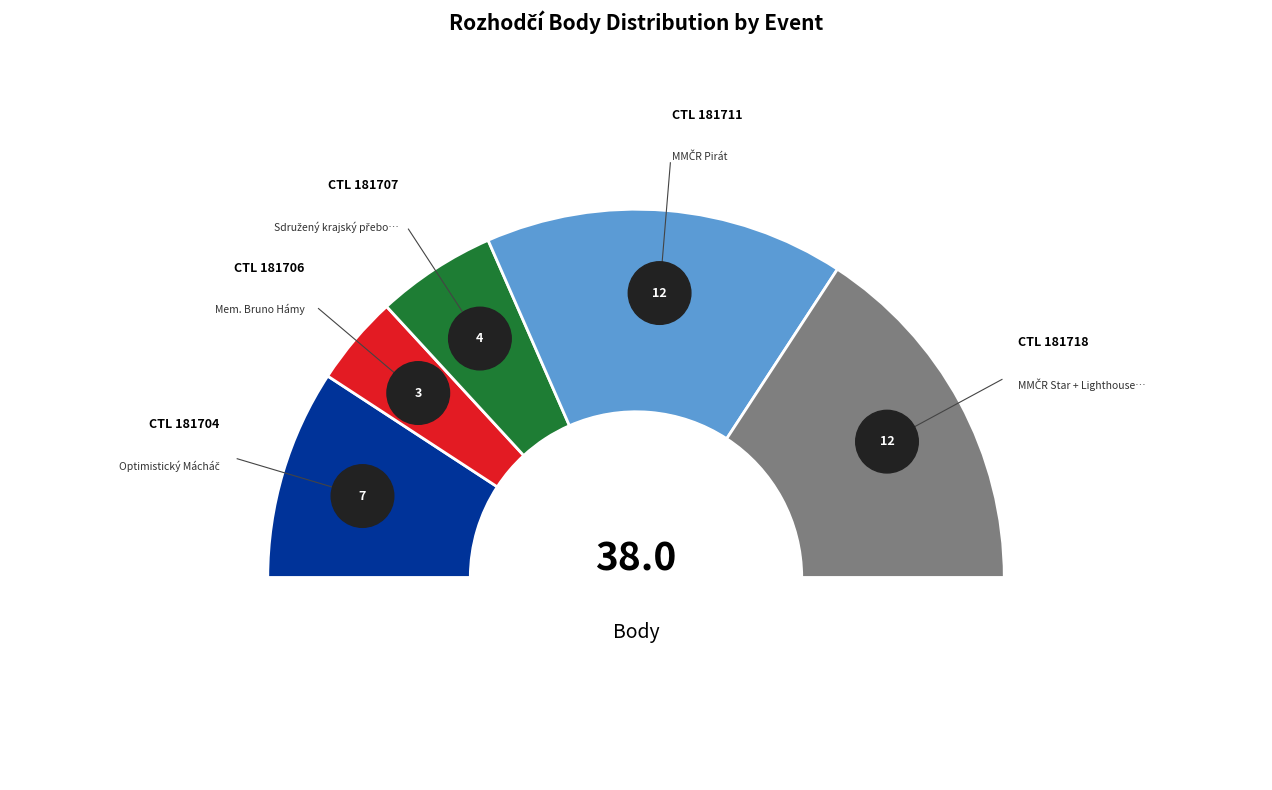

Between 181704 and 181718, which is larger?

181718